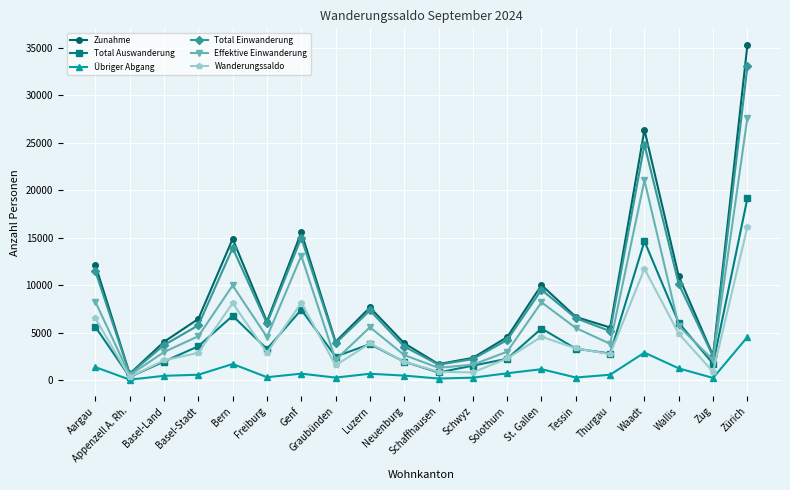

What is the spread (max minus min) of values at Wallis?

9684